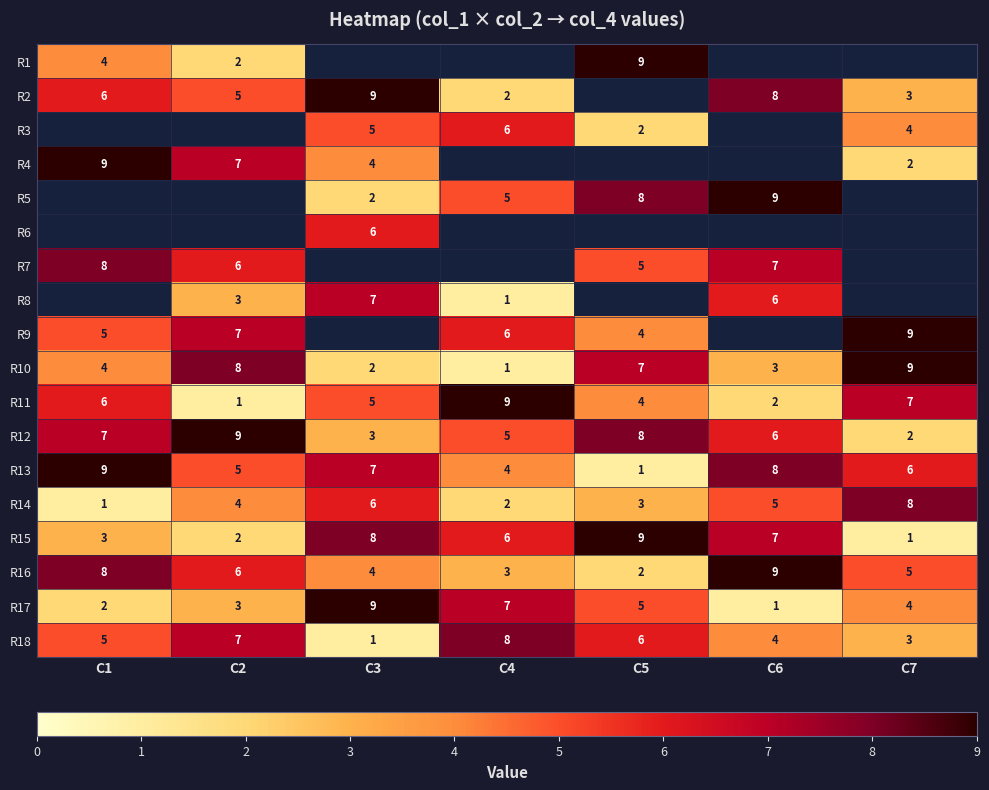

Rank the categories by R14 value from highest to lowest.

C7, C3, C6, C2, C5, C4, C1